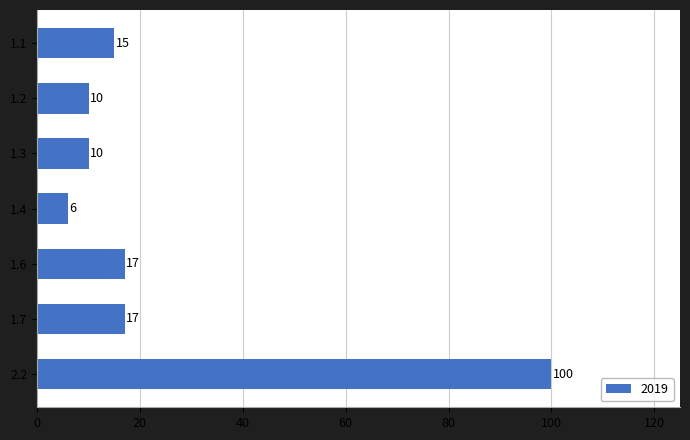

What is the difference between the values at 1.6 and 2.2?

83